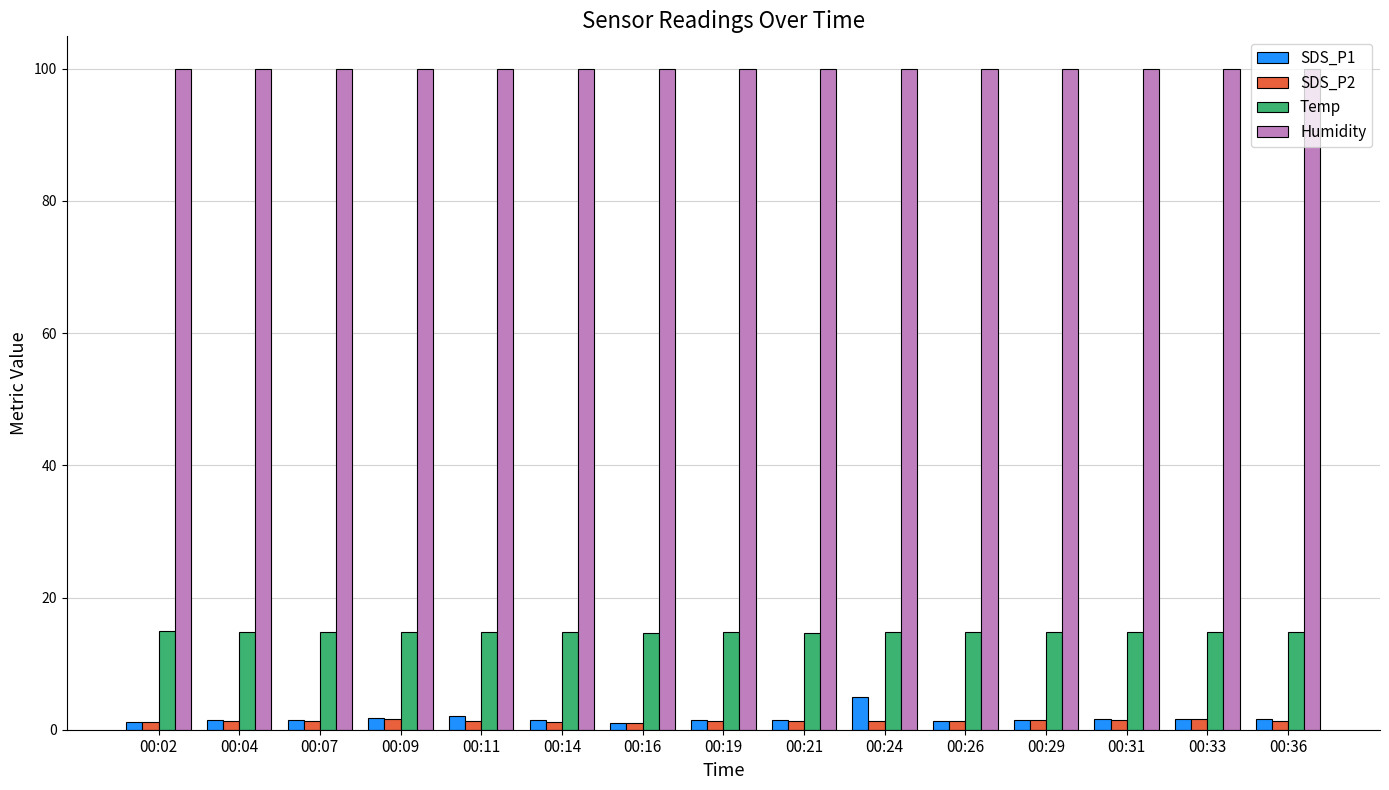

What is the minimum value for Temp?

14.7